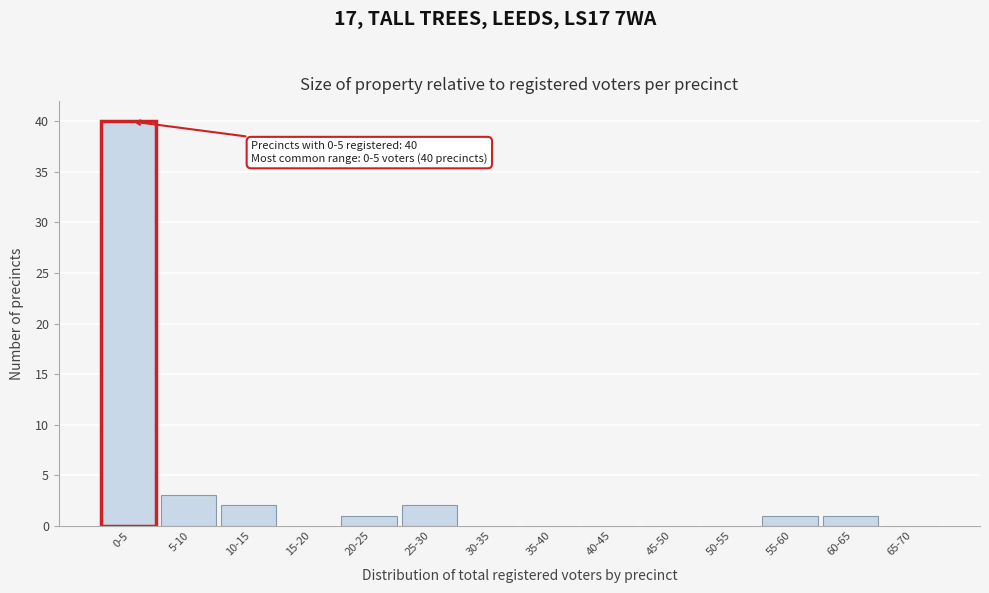

Reading left to right, transcribe all the data shown in this chart.

0-5=40	5-10=3	10-15=2	15-20=0	20-25=1	25-30=2	30-35=0	35-40=0	40-45=0	45-50=0	50-55=0	55-60=1	60-65=1	65-70=0